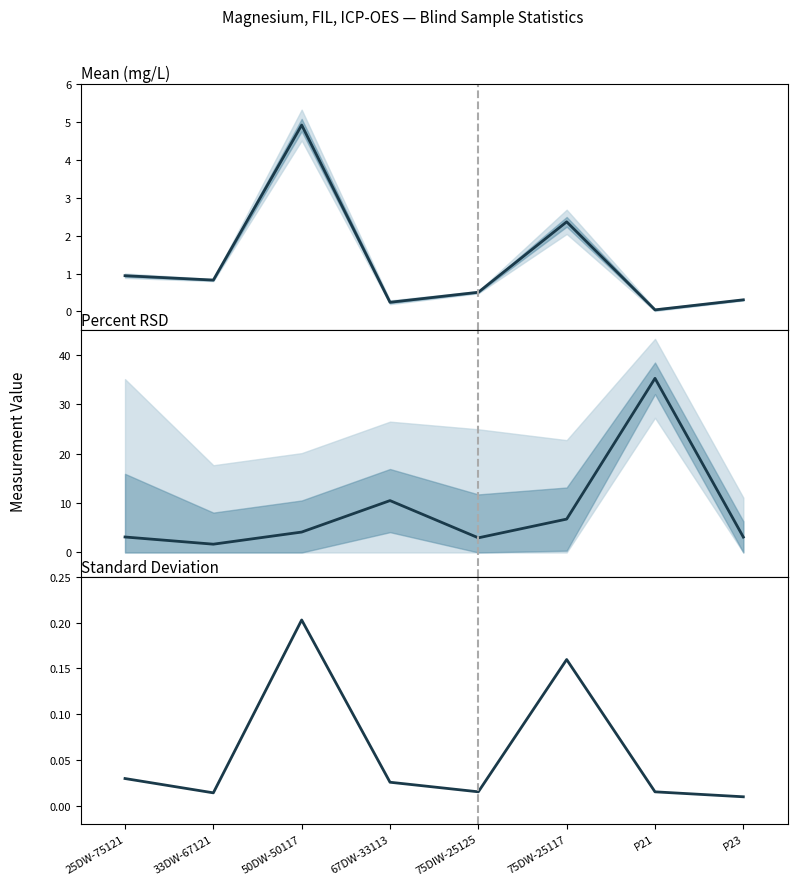

Does the chart display data point markers on the line(s)?

No